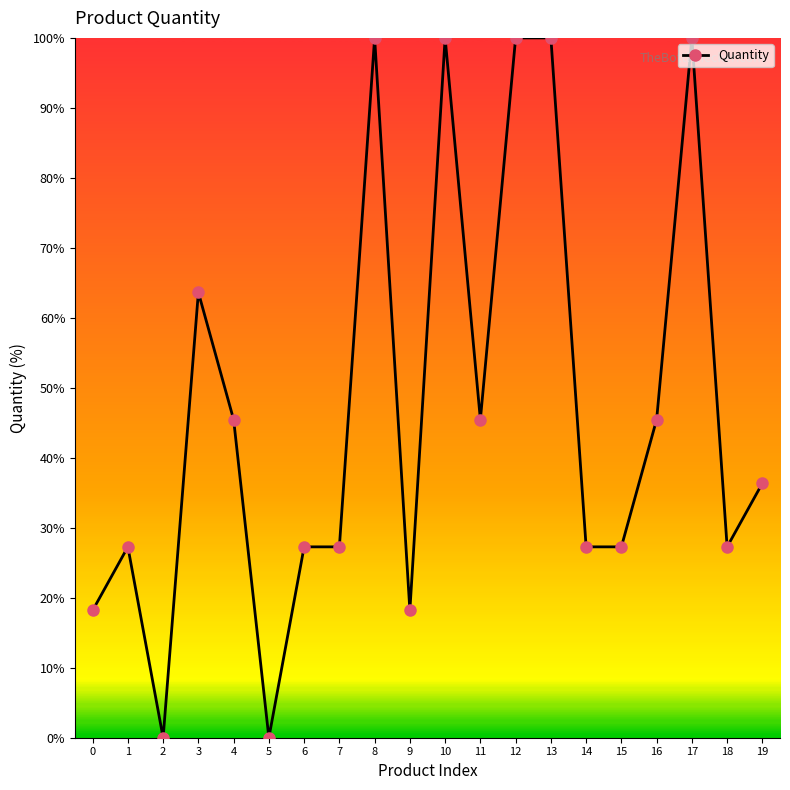

At which category does the data reach its first local peak?

1